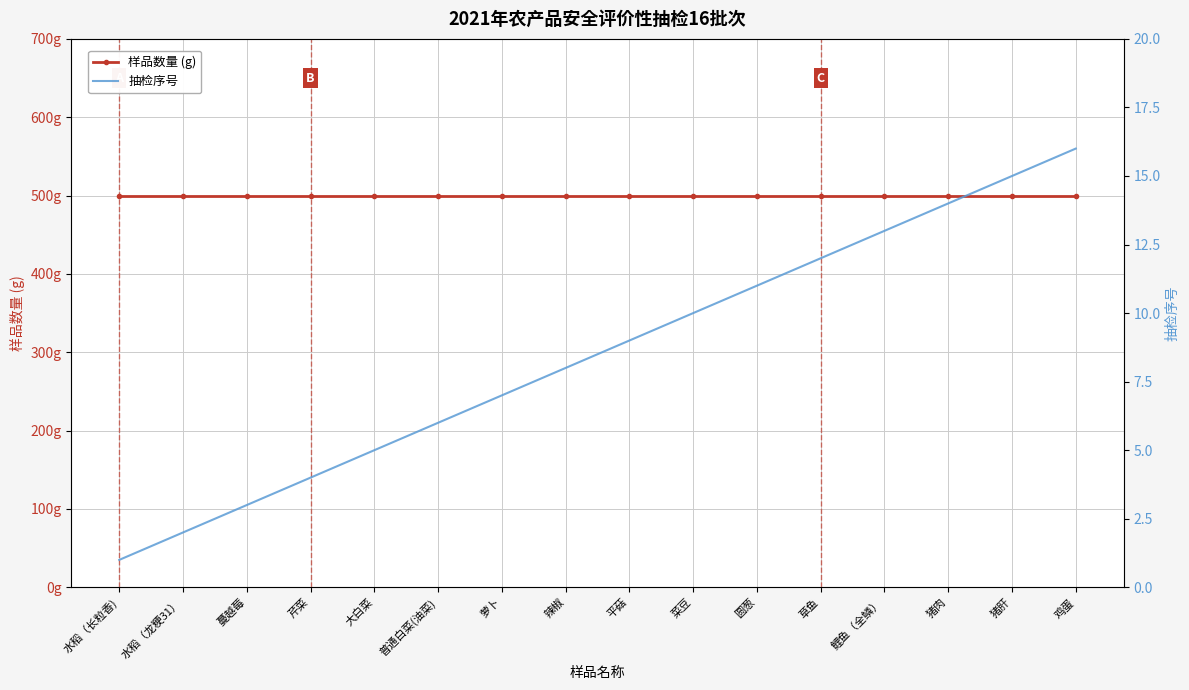

What is the difference between the 抽检序号 values at 猪肝 and 水稻（长粒香)?

14